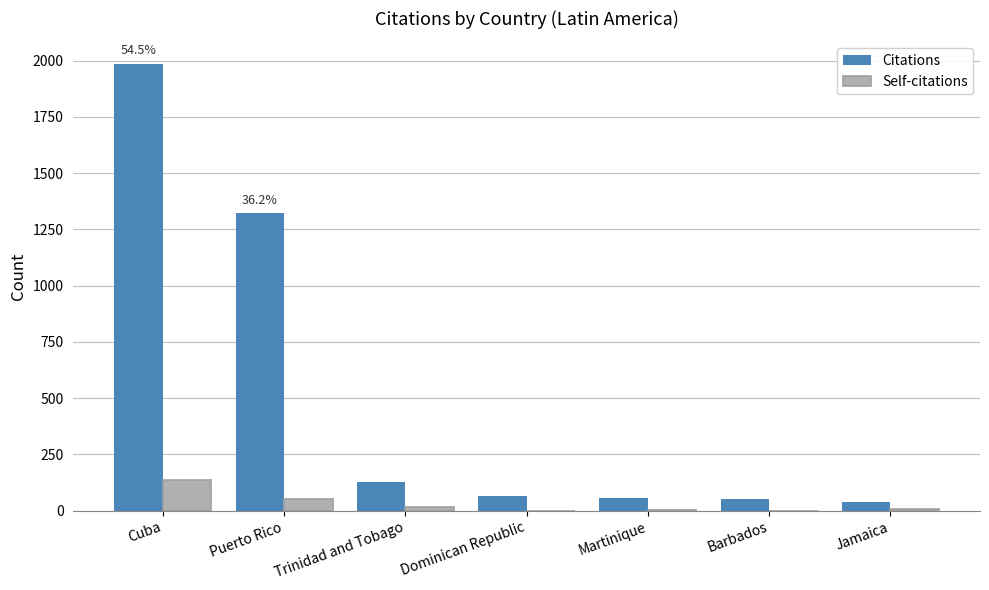

Which category has the highest value in the Citations series?

Cuba